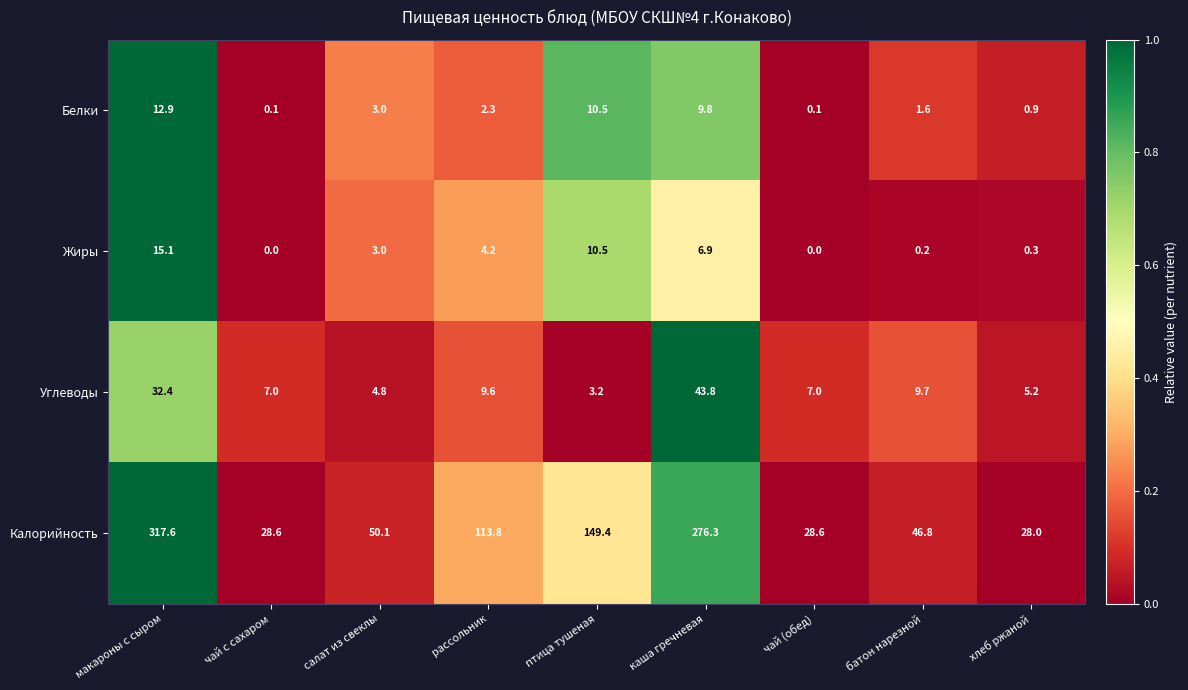

The value of Углеводы at чай с сахаром is 3.8. True or false?

False